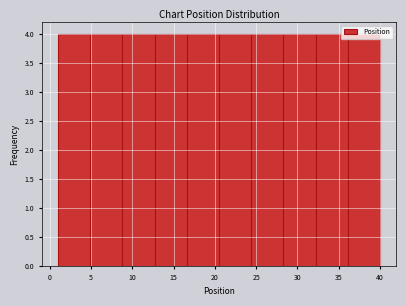

How tall is the bar that spans 12.7 to 16.6 on the x-axis? Neither the bar edges nor the heights are printed on the chart, so give them approximately, as read against the axes.

4